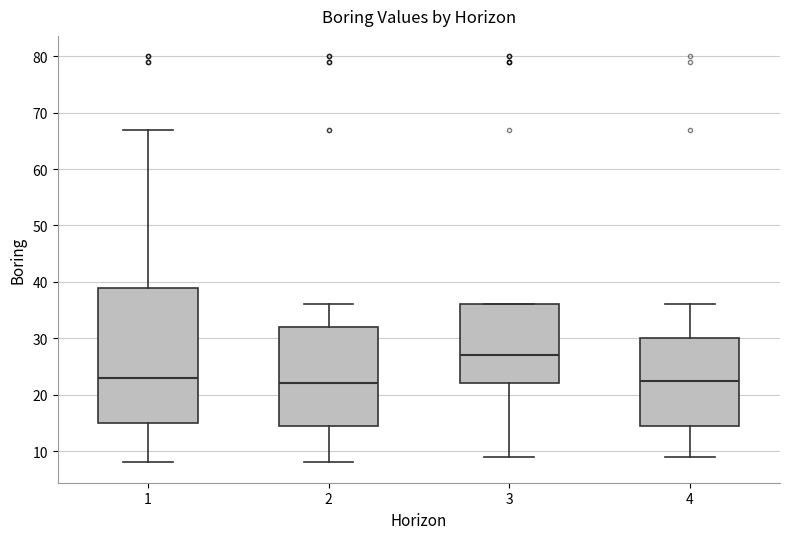

Which box is the tallest, from its lower edge to its upper edge?

1